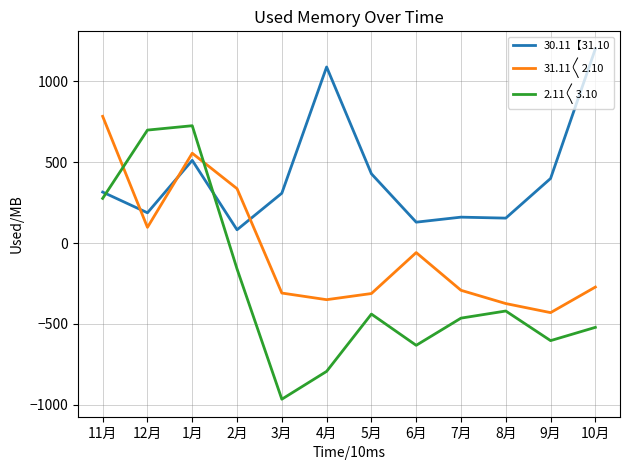

Which series changed the most between 12月 and 4月?

2.11〱3.10